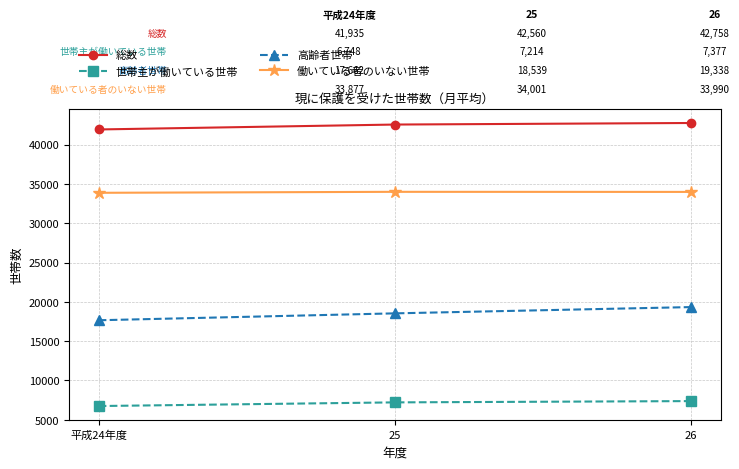

What is the spread (max minus min) of values at 25?

35346